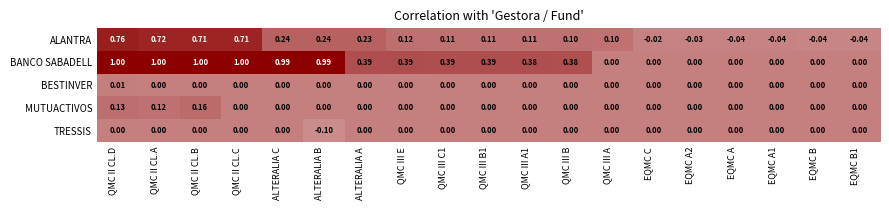

Which category has the lowest value across all series?

ALTERALIA B